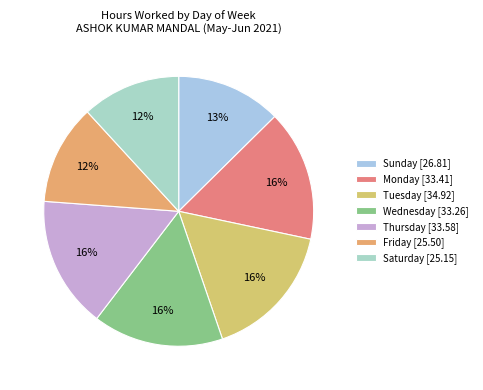

How many slices are in this pie chart?

7